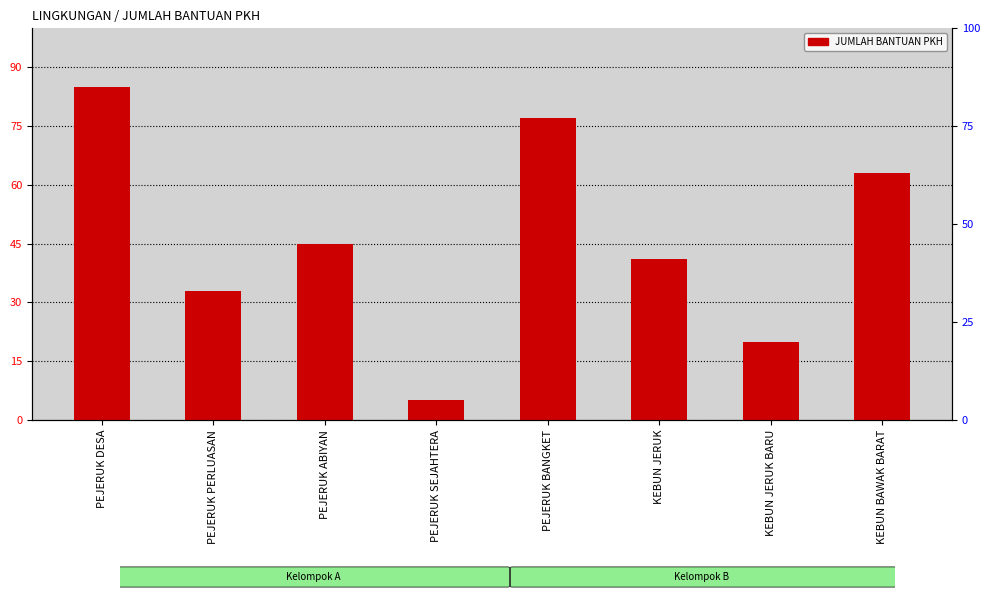

Reading left to right, list all the values displayed in this chart.

85	33	45	5	77	41	20	63